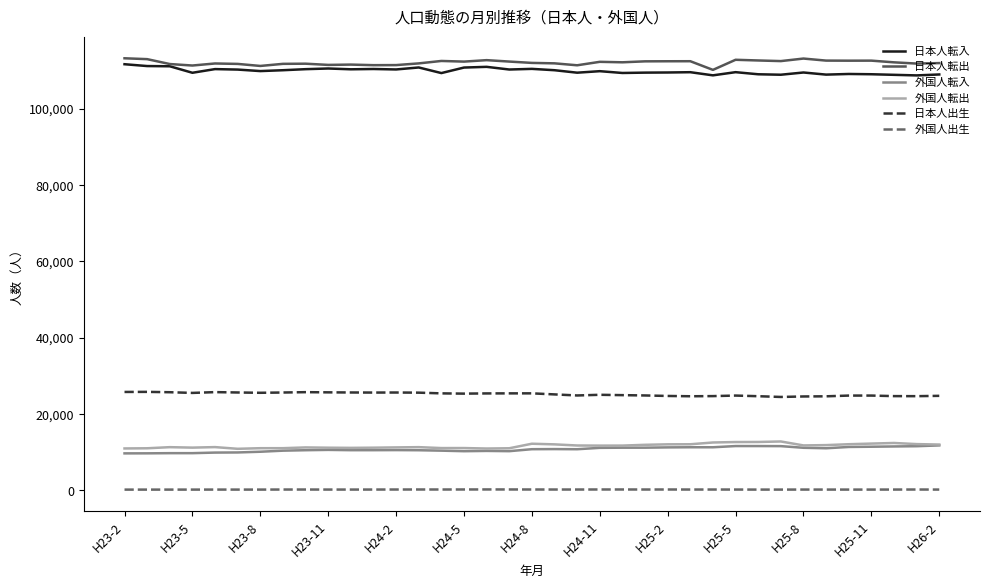

Which series has the largest total across all categories?

日本人転出